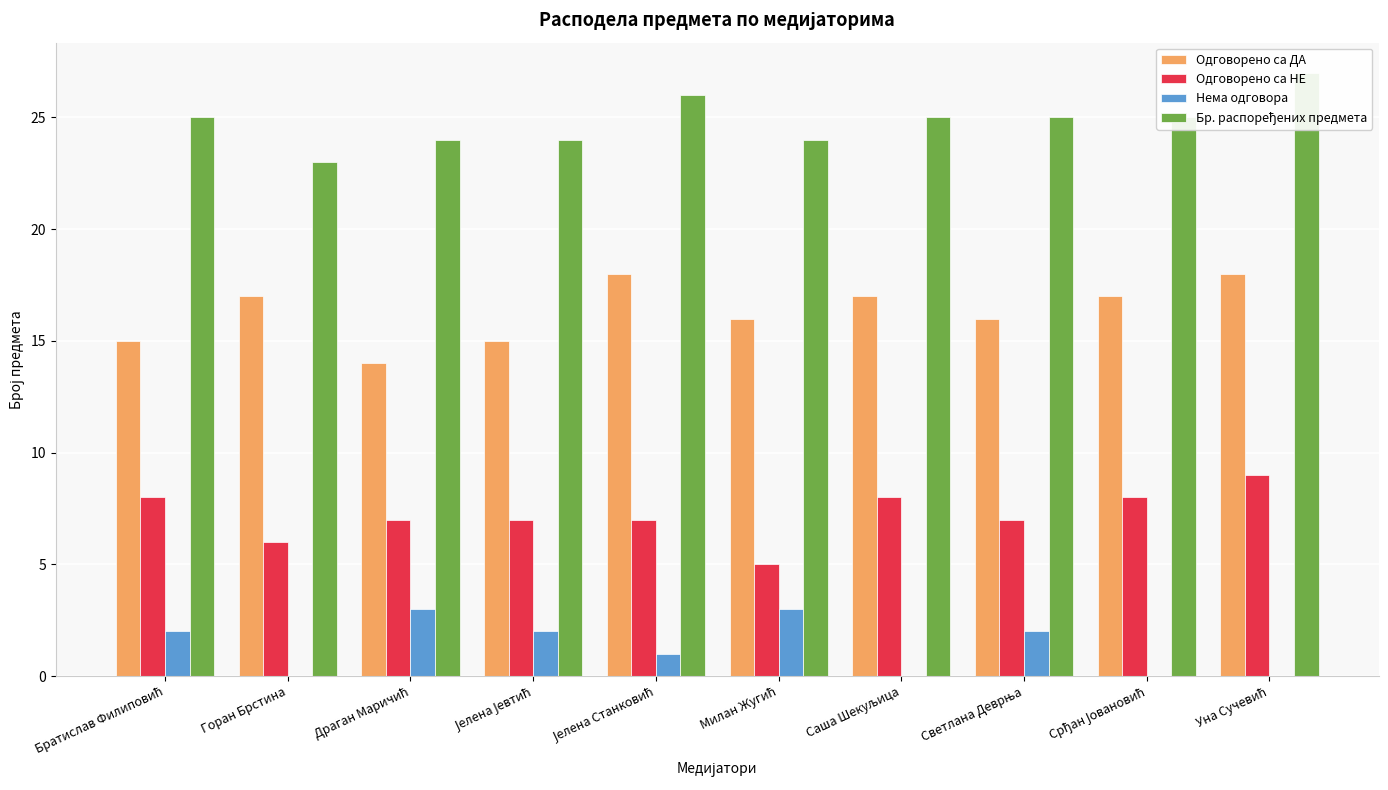

At which category is the sum across all series the highest?

Уна Сучевић